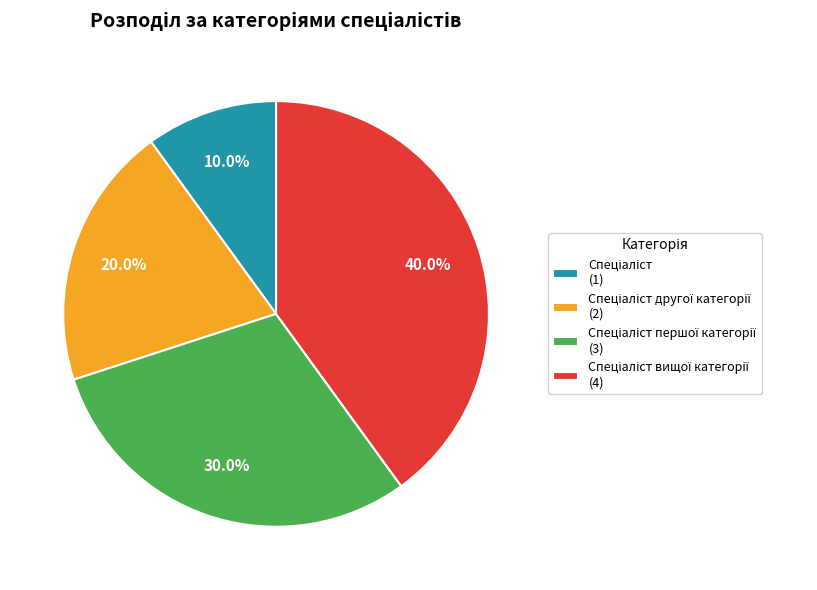

Is there a majority slice in this chart?

No